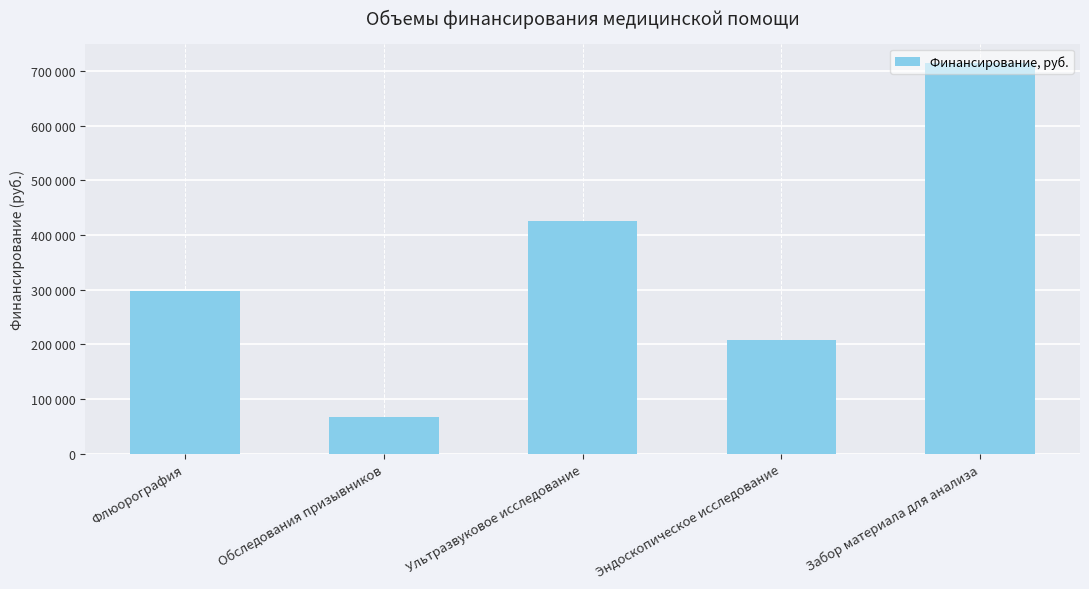

Are the bars horizontal?

No